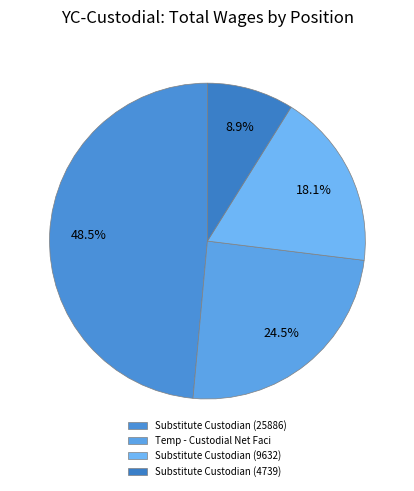

Is there any slice that represents more than half of the pie?

No